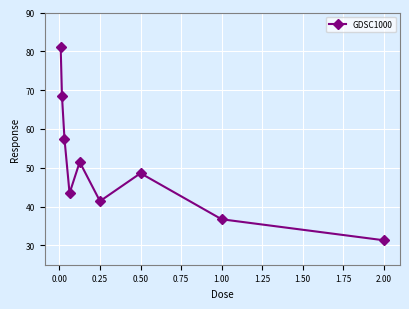

What is the minimum value shown in the chart?

31.3